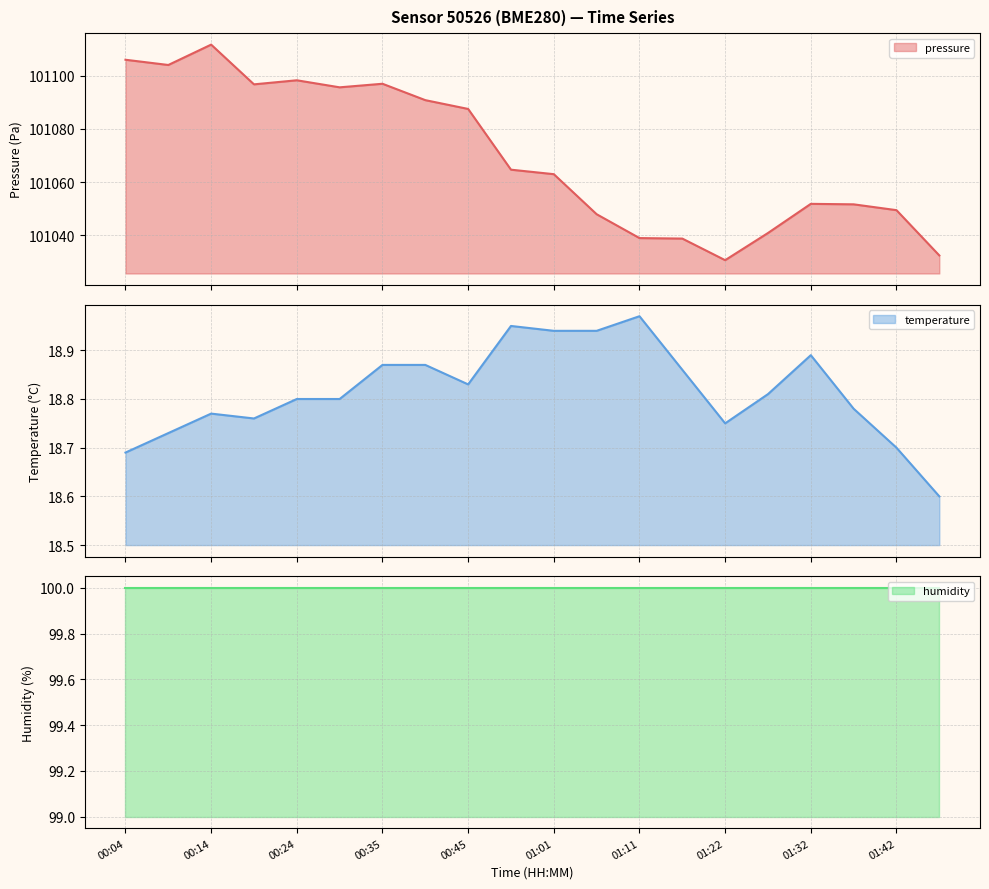

Is the value of temperature at 00:04 greater than the value of pressure_scaled at 00:45?

No